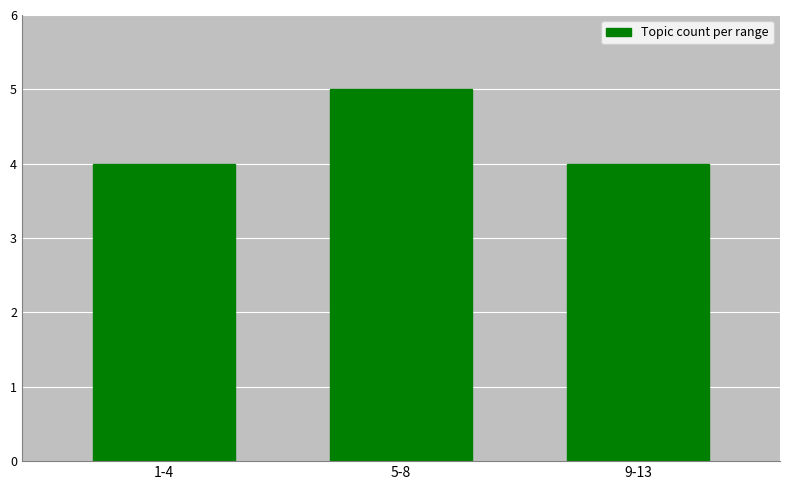

Reading left to right, list all the values displayed in this chart.

4	5	4